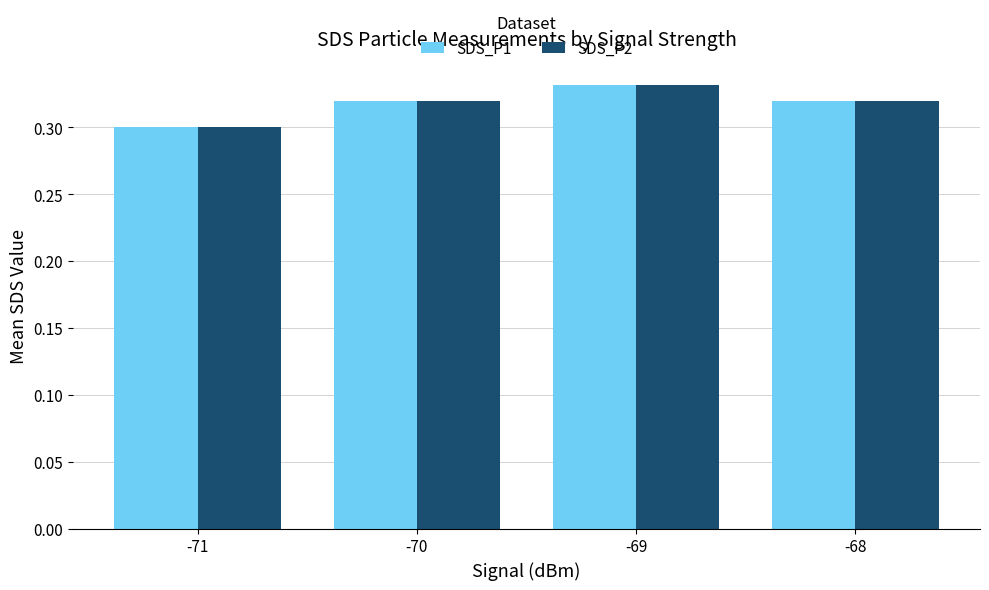

Does the chart contain any negative values?

No